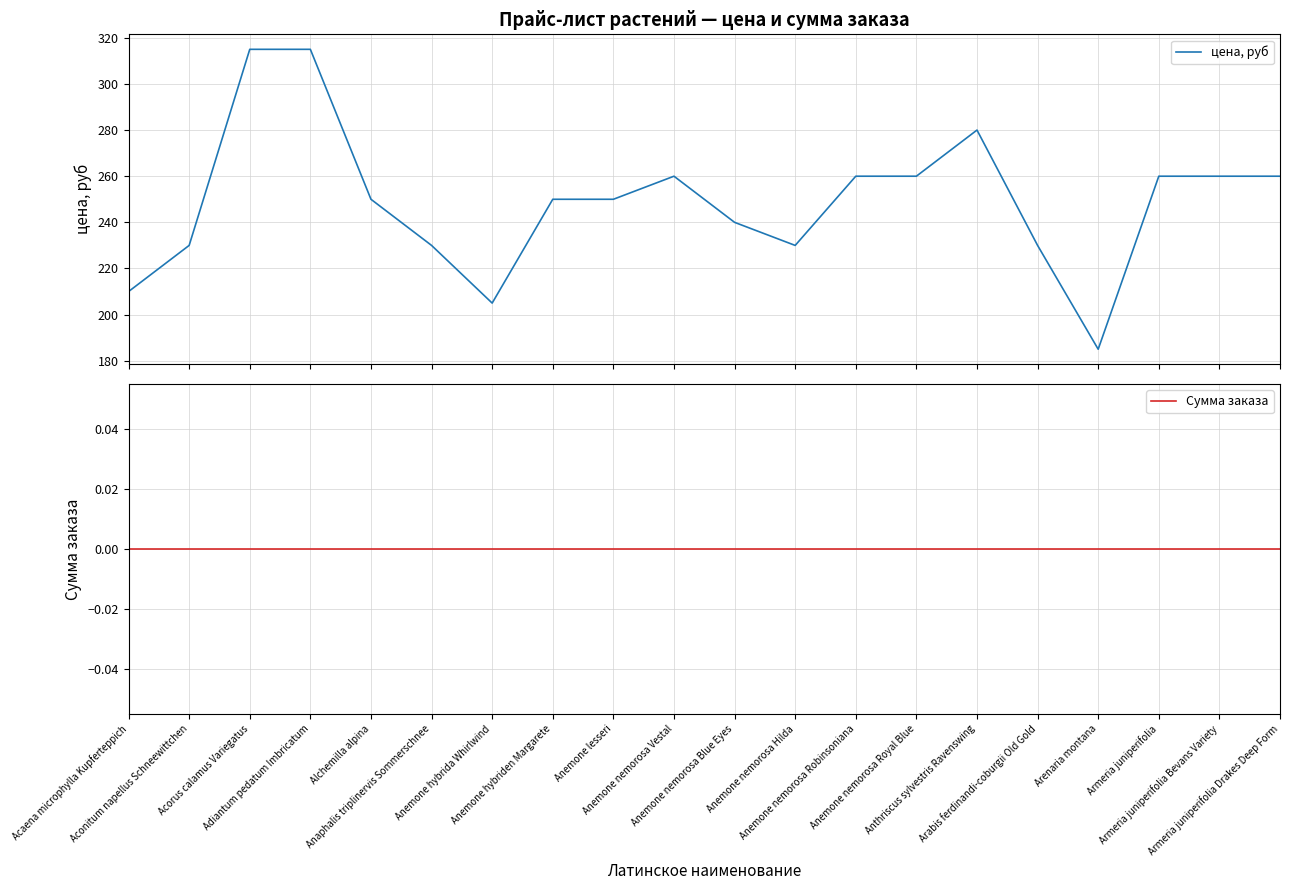

What is the greatest value displayed?

315